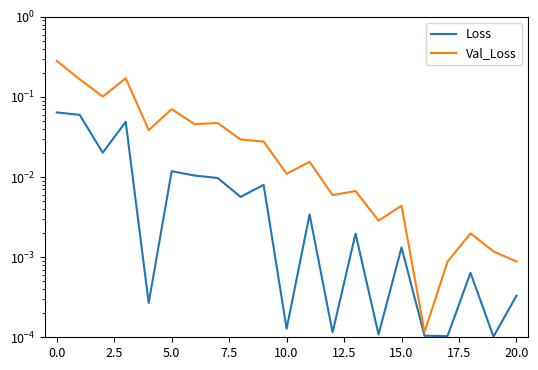

At how many categories does at least one series exceed 0?

21